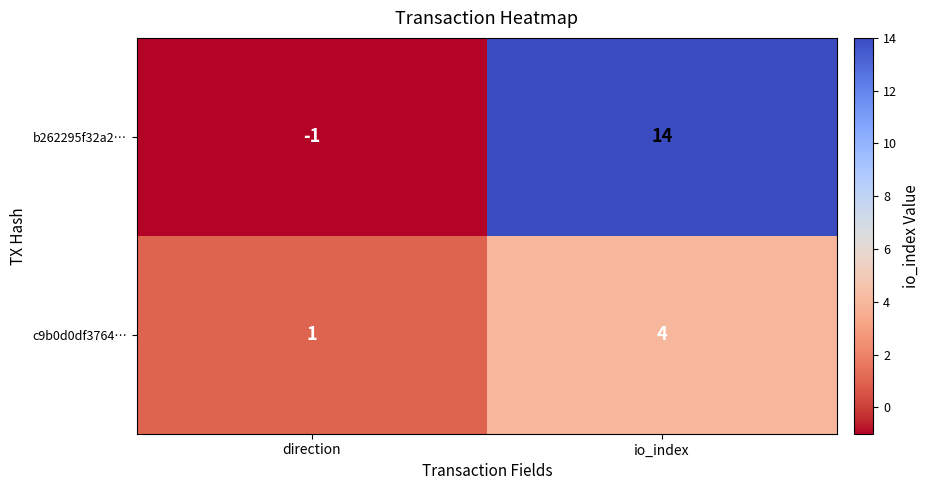

Which category has the lowest value across all series?

direction